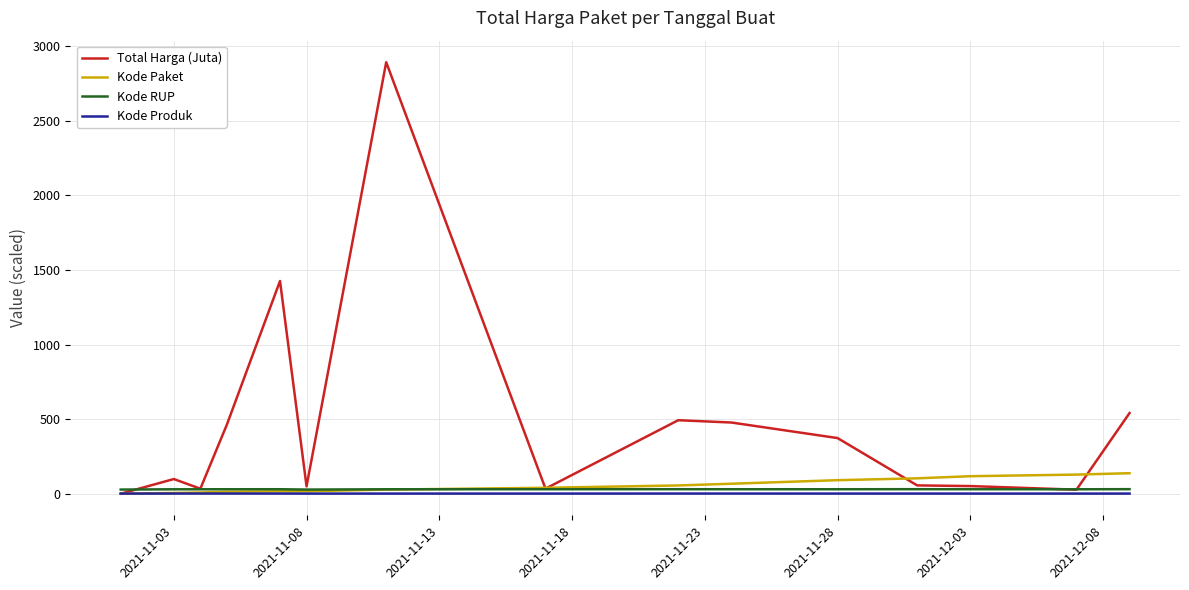

Which series has the largest range (max minus min)?

Total Harga (Juta)